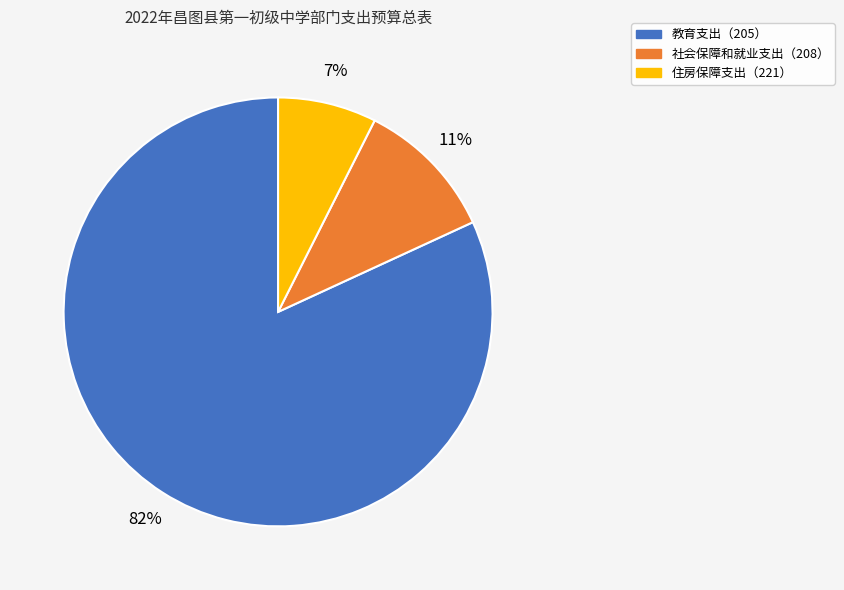

To the nearest percent, what is the average slice percentage?

33%